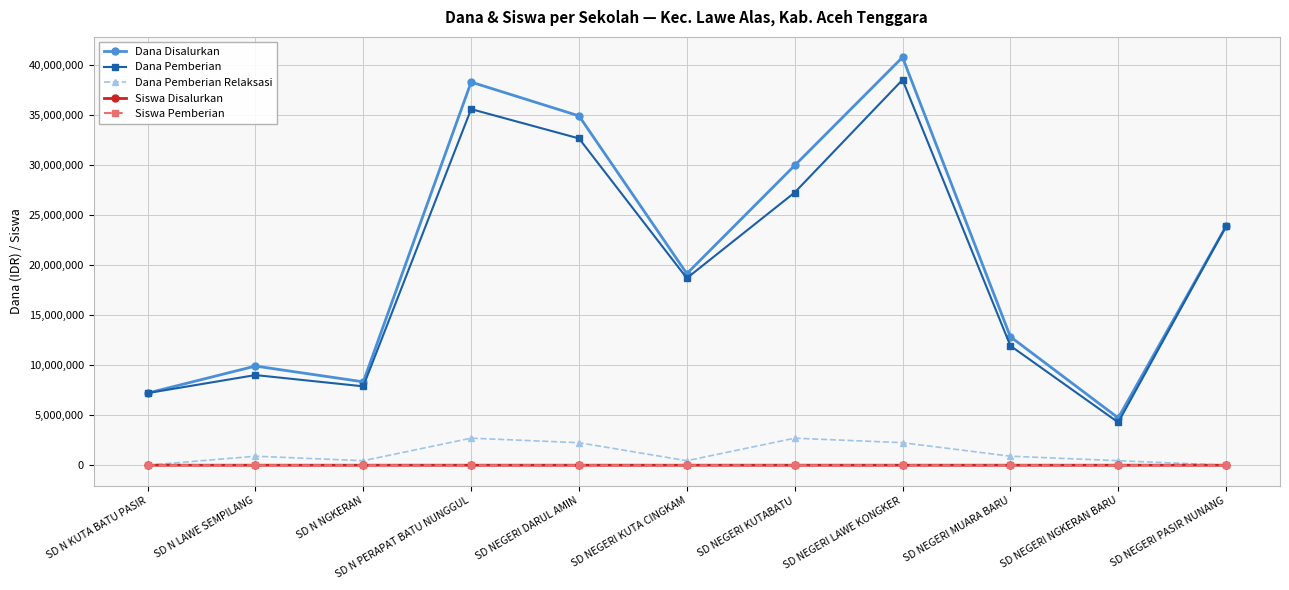

Is it true that Dana Pemberian equals 38475000 at SD NEGERI LAWE KONGKER?

True